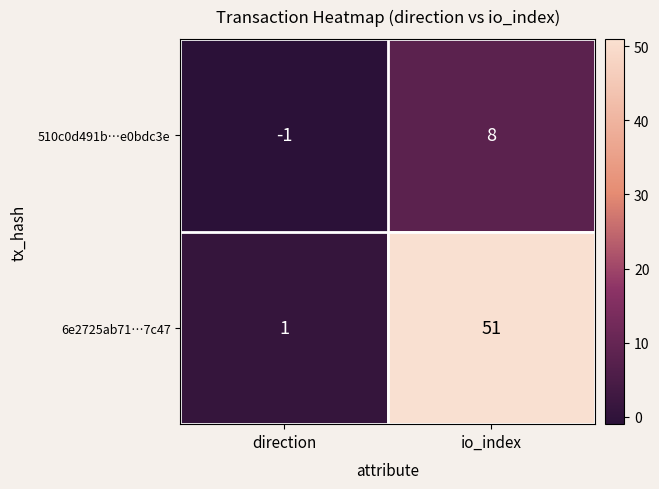

Is it true that 6e2725ab71…7c47 equals 2 at direction?

False